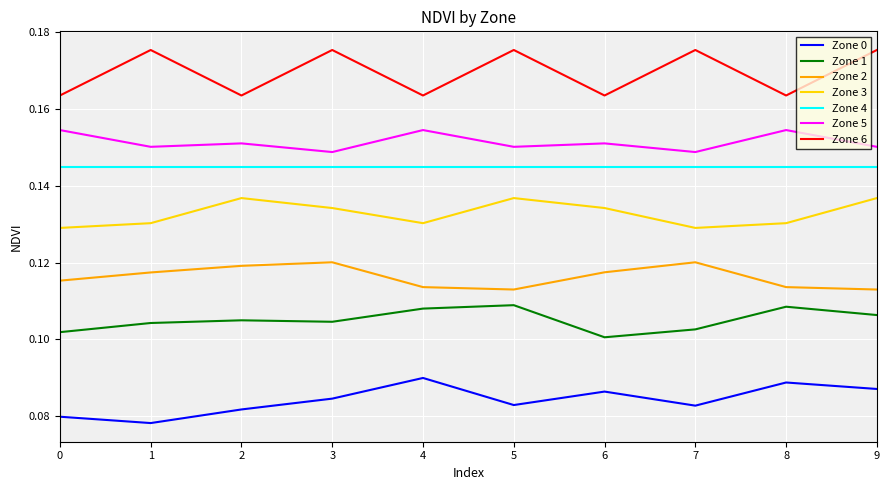

Does the chart have visible grid lines?

Yes